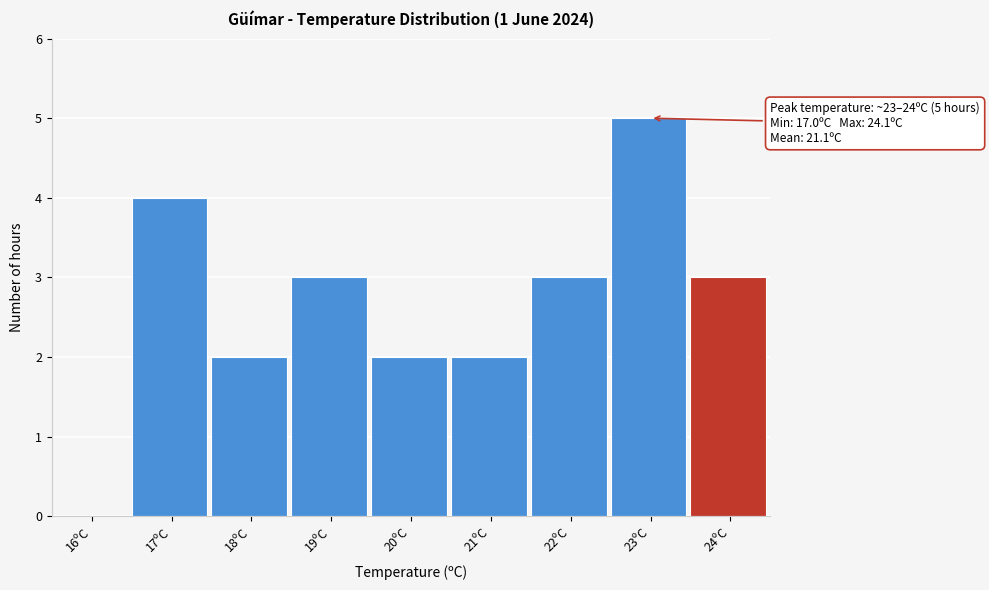

Reading left to right, transcribe all the data shown in this chart.

16ºC=0	17ºC=4	18ºC=2	19ºC=3	20ºC=2	21ºC=2	22ºC=3	23ºC=5	24ºC=3